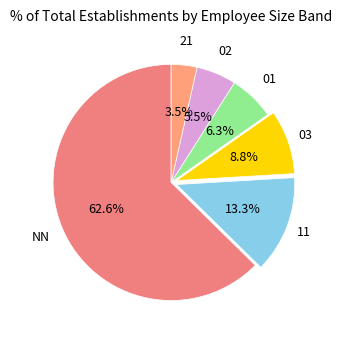

Which category accounts for the majority?

NN